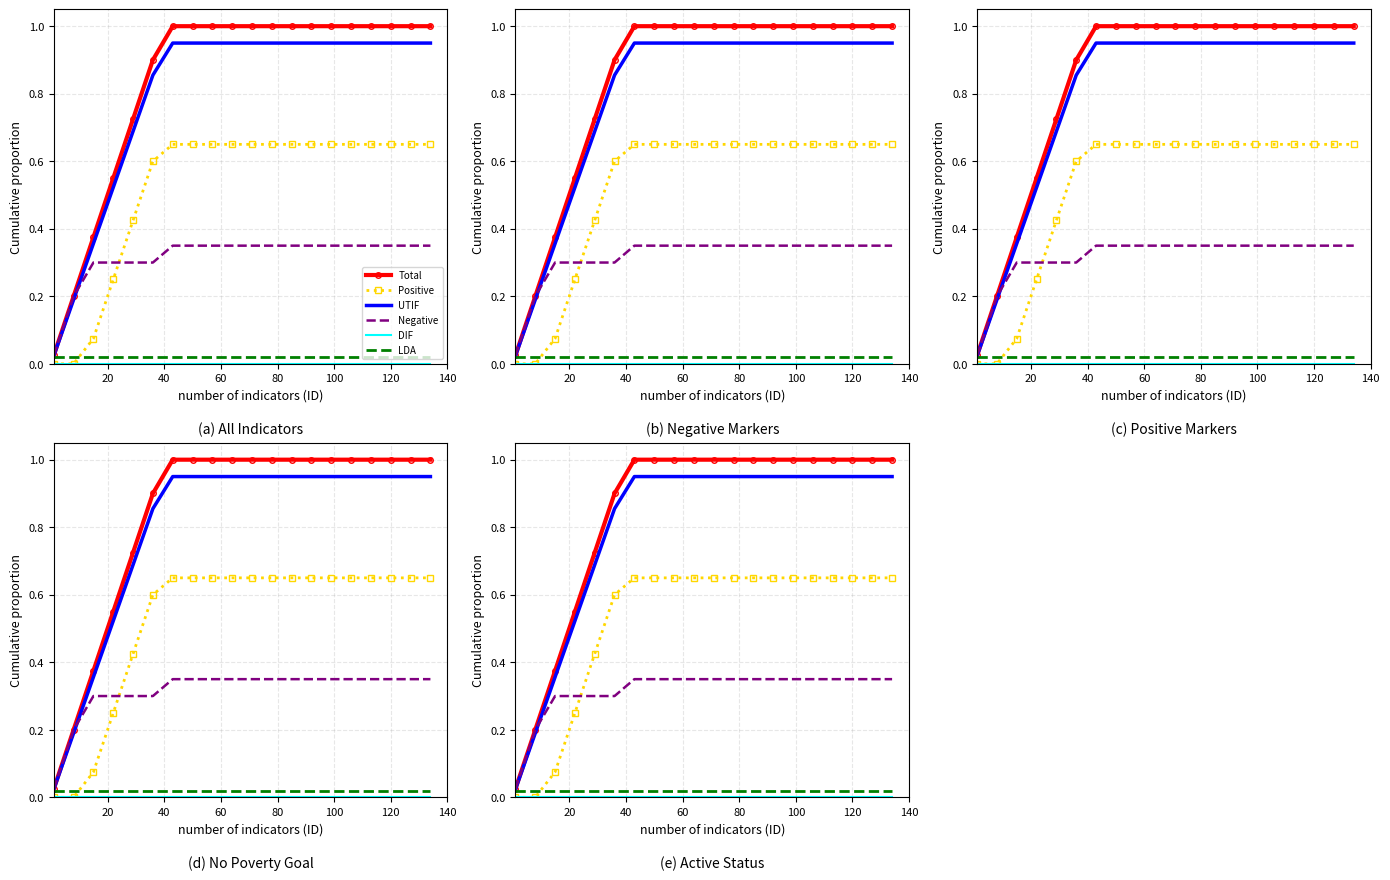

Is this an area chart (filled region under the line)?

No